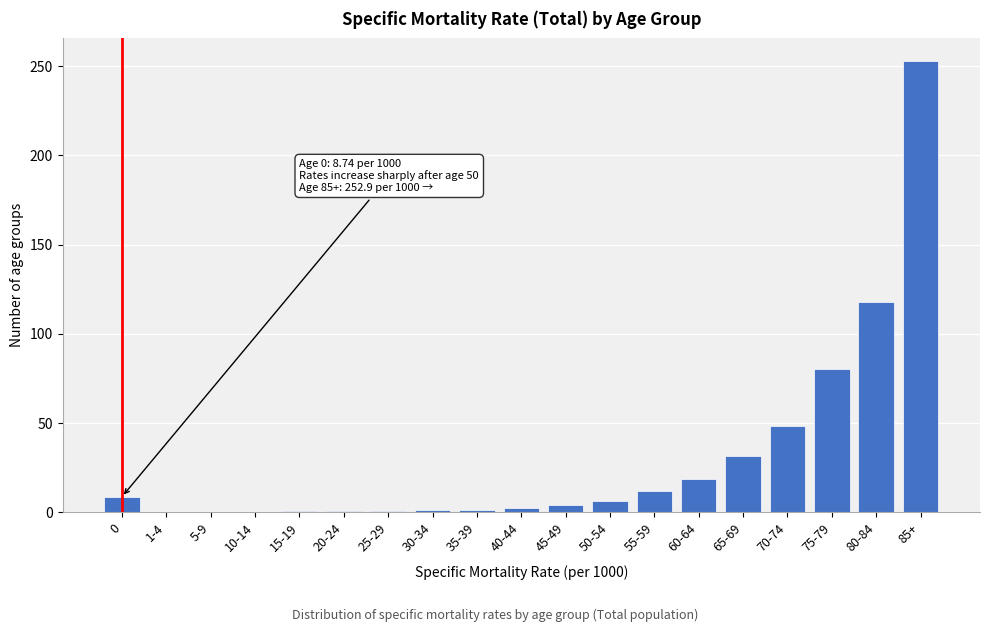

What is the maximum value shown in the chart?

252.9